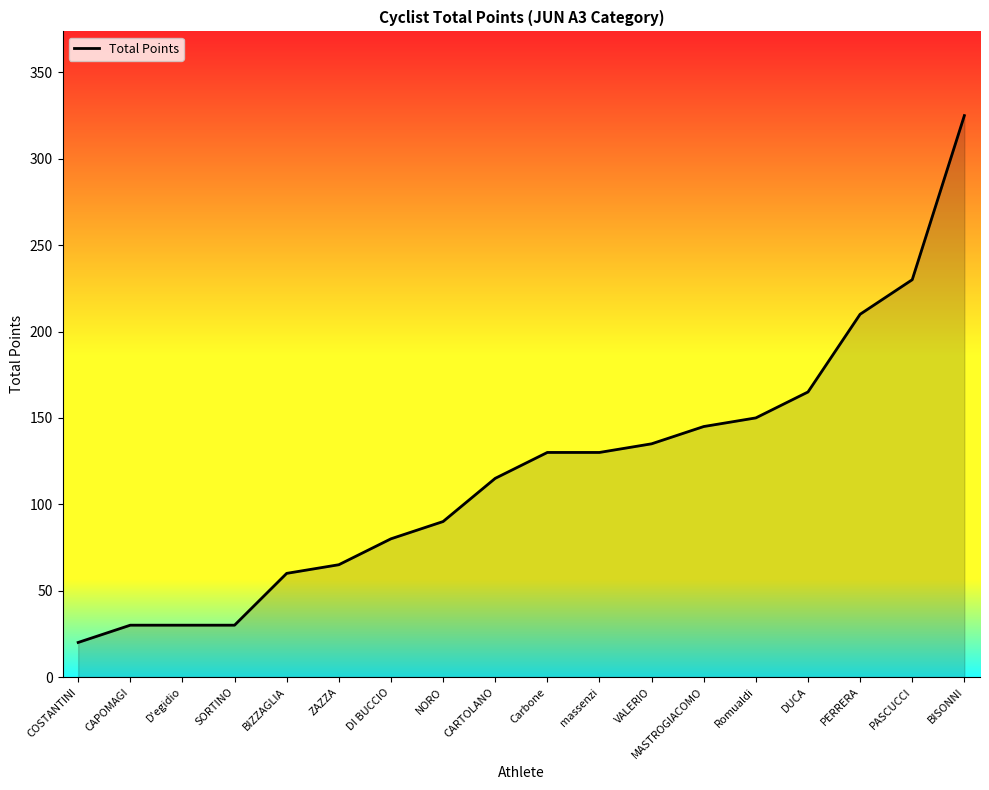

Where is the data nearest to the value 172?

DUCA